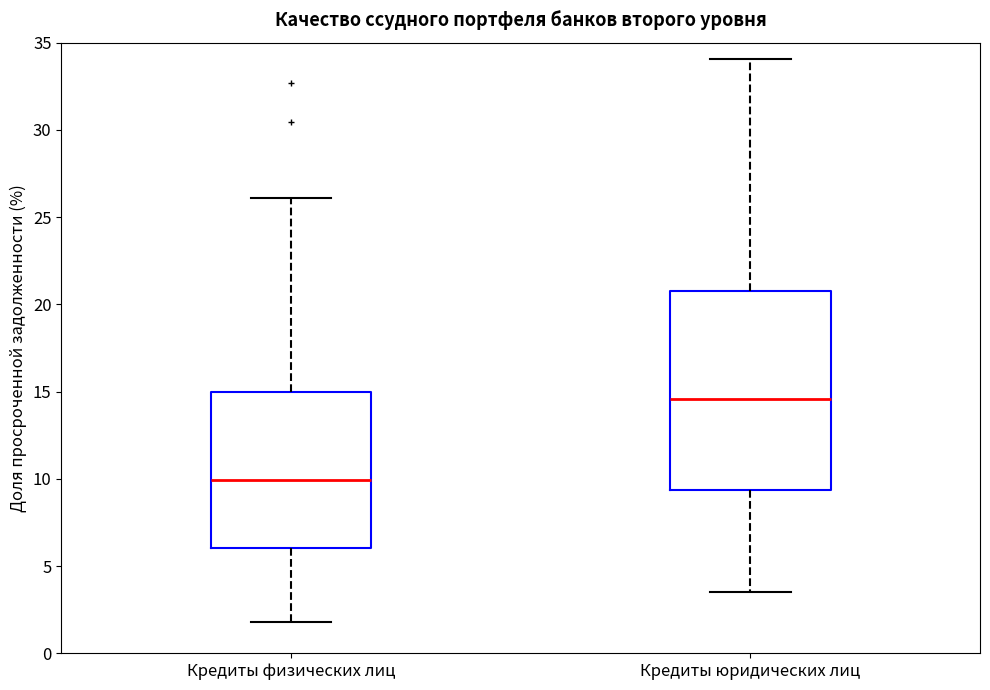

Reading left to right, transcribe this box plot: for each box, give where its median line is, the range the box spans, and where its two whiskers end, as read against the y-axis. The values are not printed on the chart, so give them approximately, as read against the axis.

Кредиты физических лиц: median 10.0, box 6.0 to 15.0, whiskers 2.0 to 26.0
Кредиты юридических лиц: median 14.5, box 9.5 to 21.0, whiskers 3.5 to 34.0